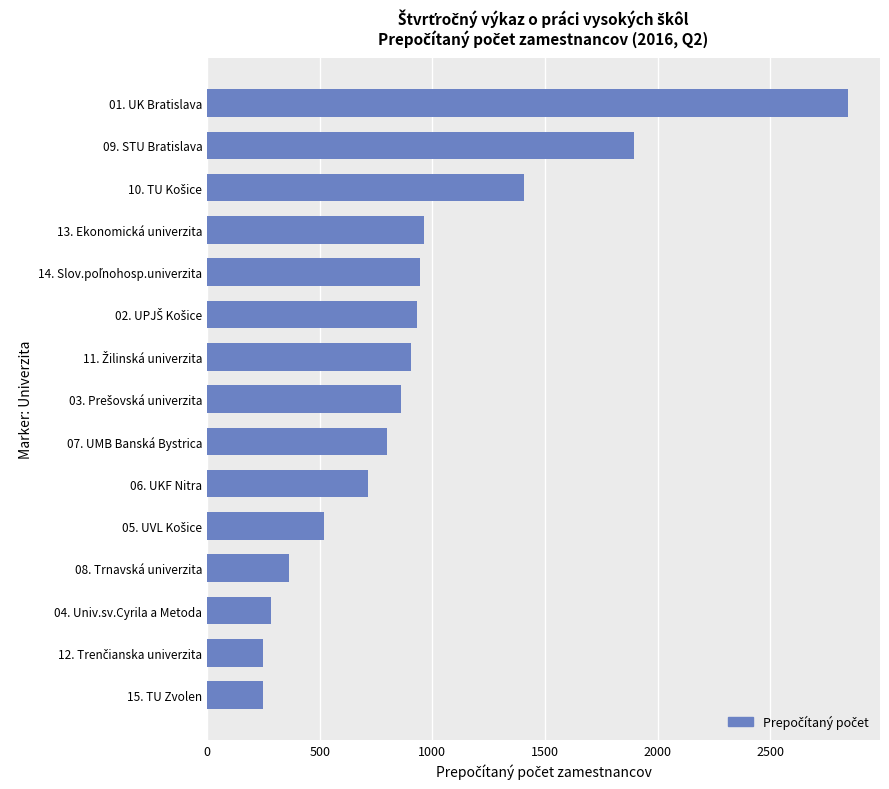

What is the sum of all values?

13920.8